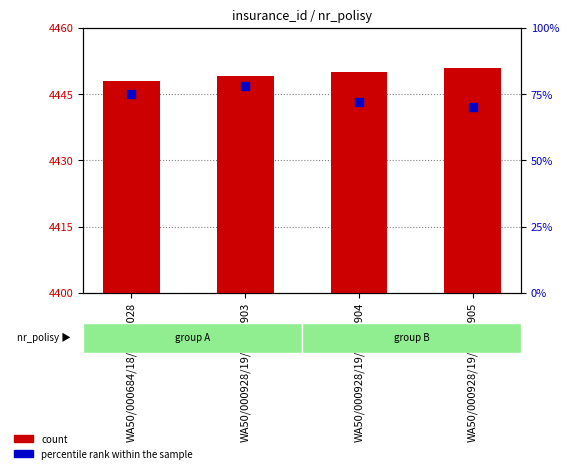

Which series reaches the maximum Y coordinate?

count